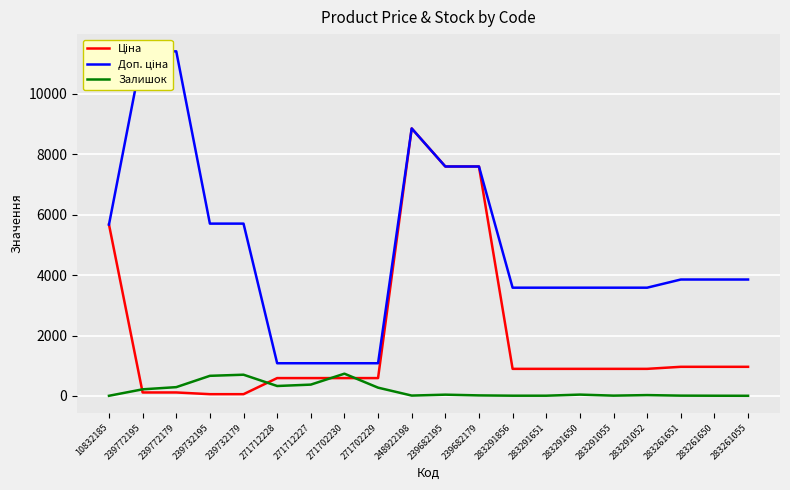

How many lines are shown in the chart?

3